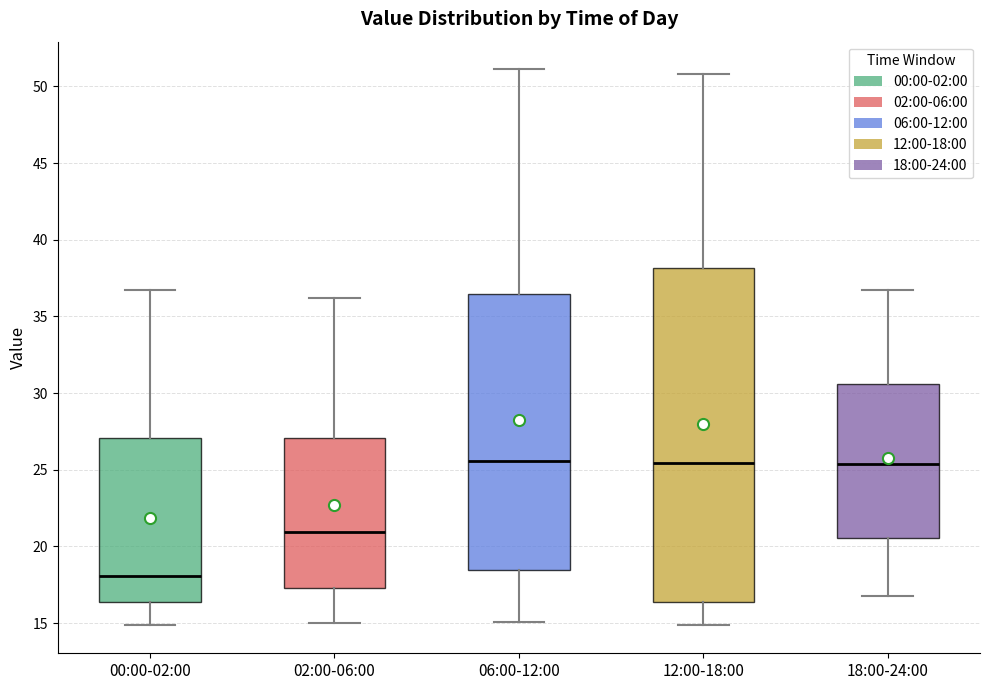

Reading left to right, transcribe this box plot: for each box, give where its median line is, the range the box spans, and where its two whiskers end, as read against the y-axis. The values are not printed on the chart, so give them approximately, as read against the axis.

00:00-02:00: median 18.0, box 16.5 to 27.0, whiskers 15.0 to 37.0
02:00-06:00: median 21.0, box 17.5 to 27.0, whiskers 15.0 to 36.0
06:00-12:00: median 25.5, box 18.5 to 36.5, whiskers 15.0 to 51.0
12:00-18:00: median 25.5, box 16.5 to 38.0, whiskers 15.0 to 51.0
18:00-24:00: median 25.5, box 20.5 to 30.5, whiskers 17.0 to 37.0